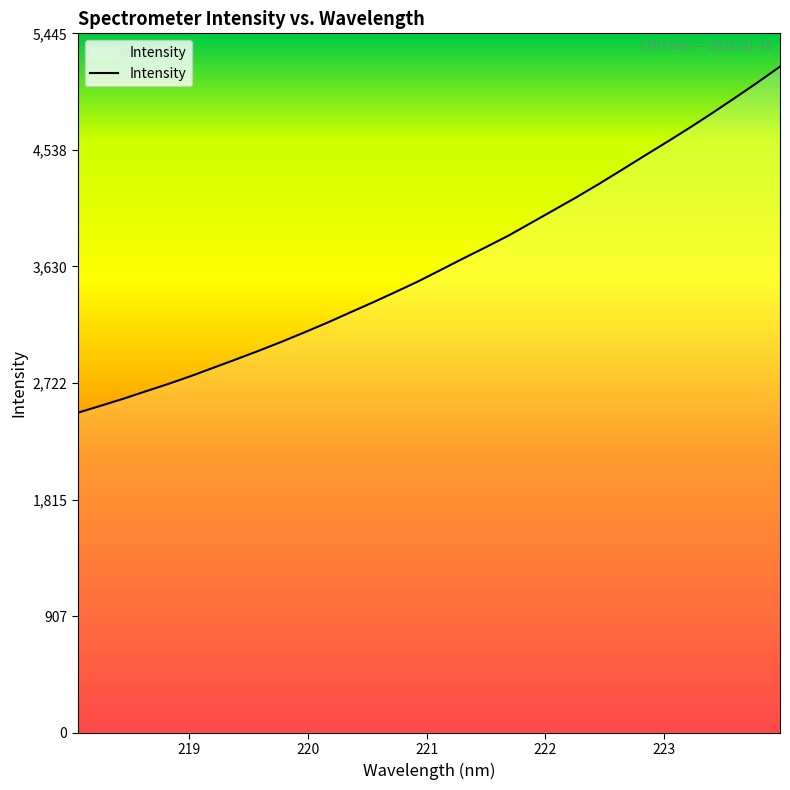

How many series are shown in this chart?

1